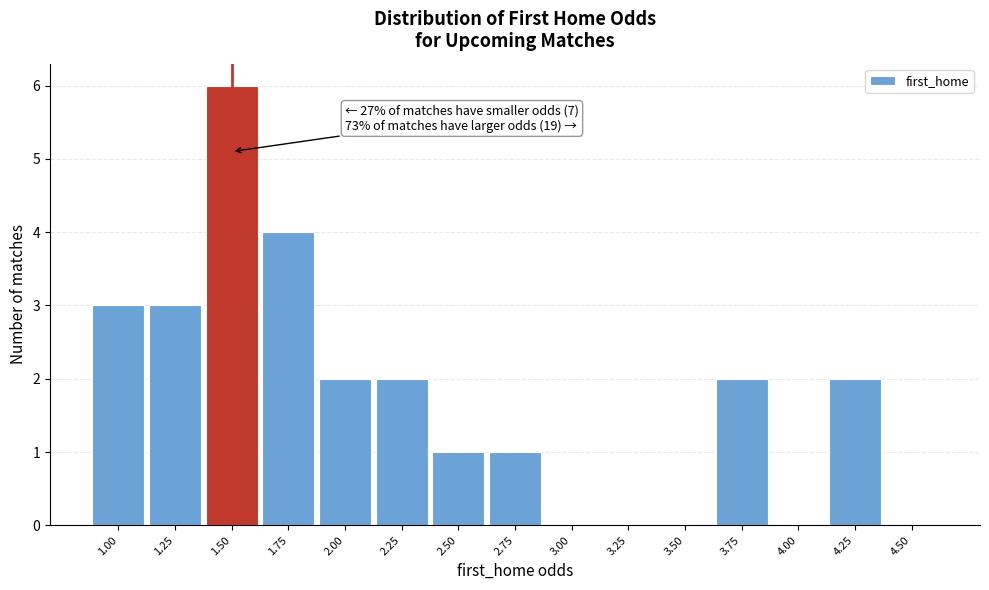

Reading left to right, transcribe all the data shown in this chart.

1.00=3	1.25=3	1.50=6	1.75=4	2.00=2	2.25=2	2.50=1	2.75=1	3.00=0	3.25=0	3.50=0	3.75=2	4.00=0	4.25=2	4.50=0